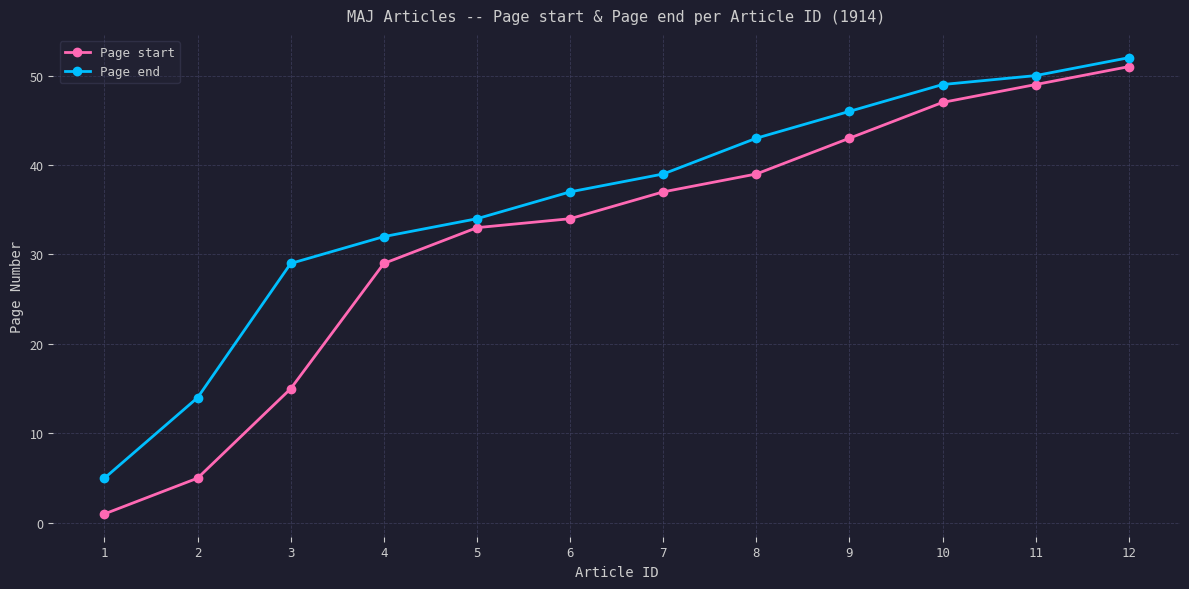

True or false: Page start and Page end cross at least once.

False